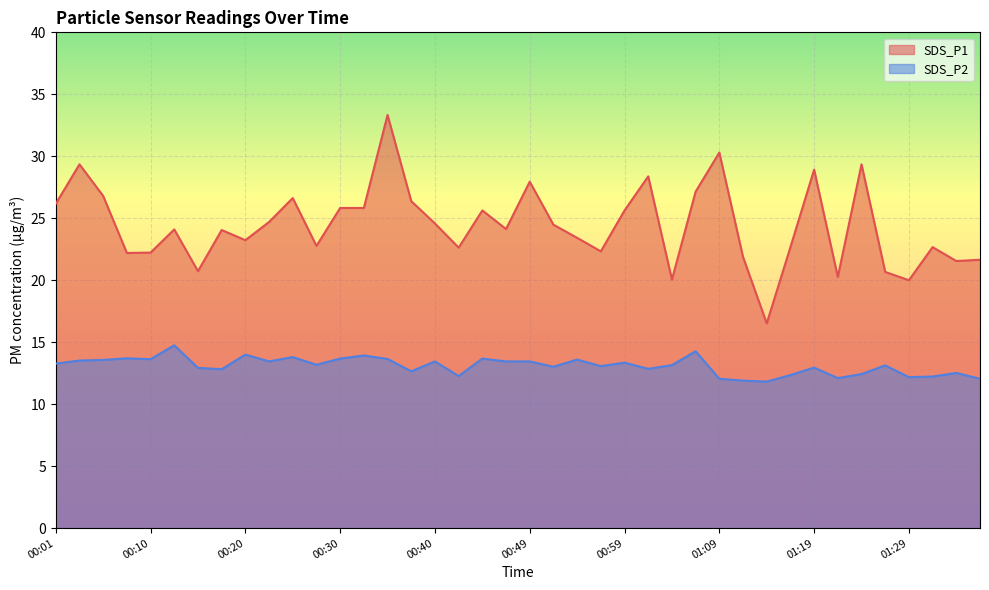

True or false: SDS_P2 has a value of 7.6 at 01:16.

False